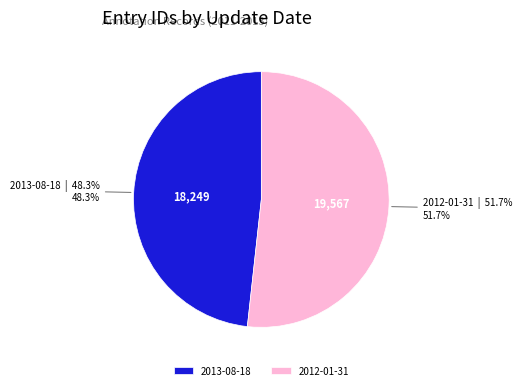

The 2013-08-18 slice represents 48% of the pie. True or false?

True